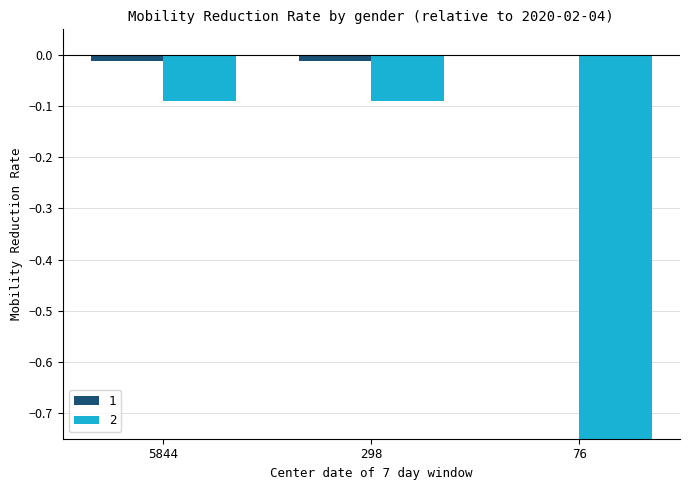

Between 5844 and 298, which is larger?

5844